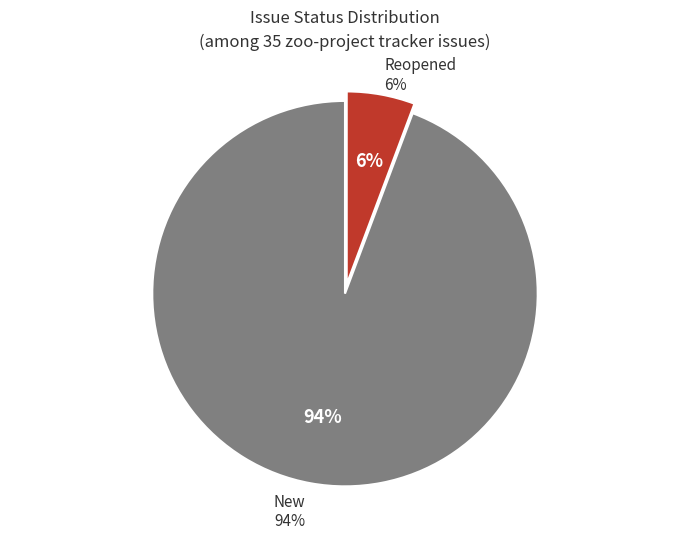

Approximately how many times larger is the value at new compared to reopened?

16.5